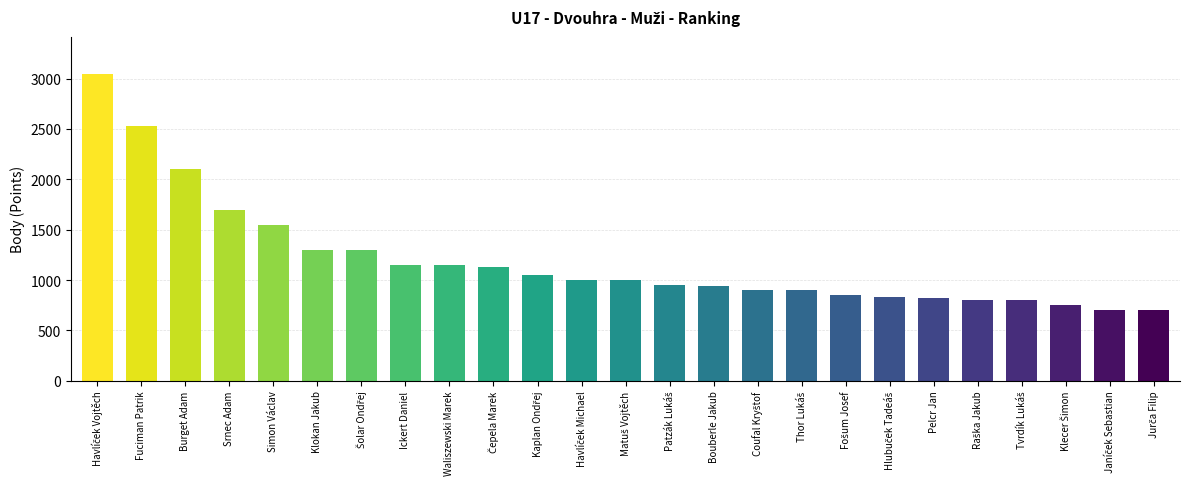

What is the value of the 17th bar from the left?

900